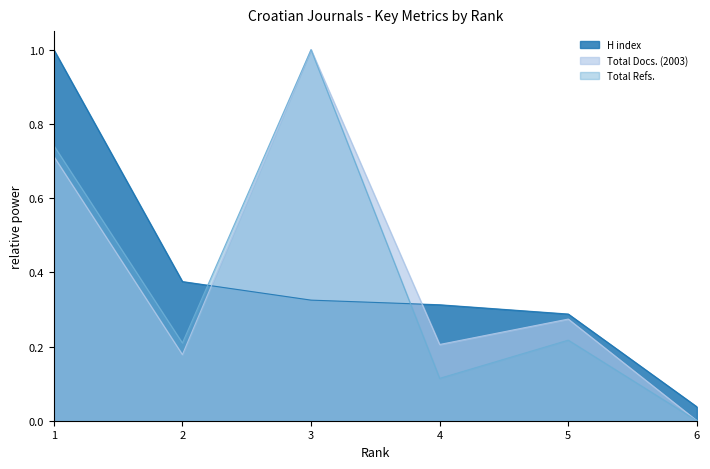

Does the chart have visible grid lines?

No